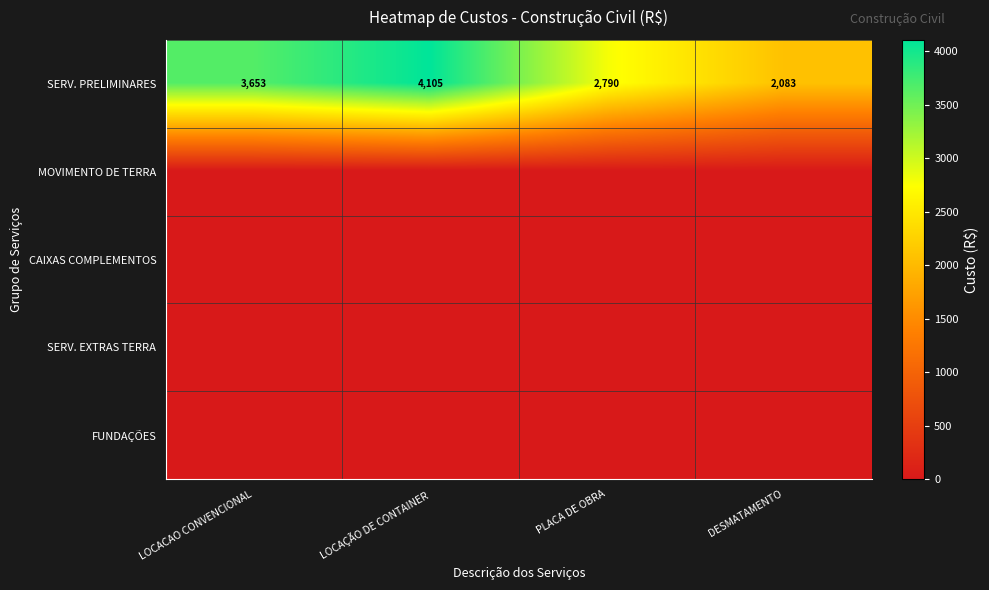

Is it true that SERV. PRELIMINARES equals 2790 at PLACA DE OBRA?

True